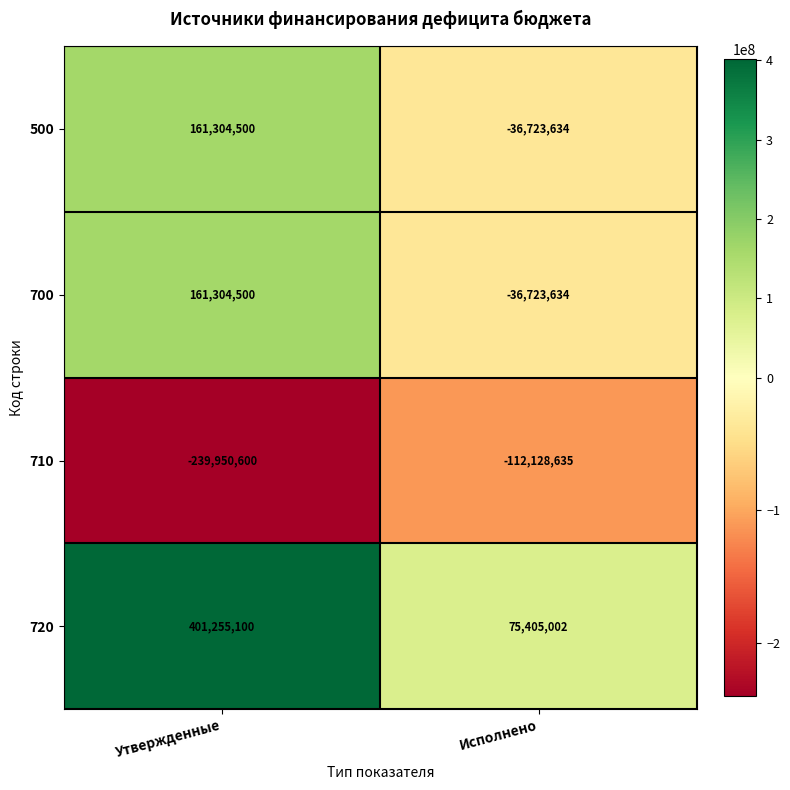

Which label corresponds to the largest value in the chart?

Утвержденные